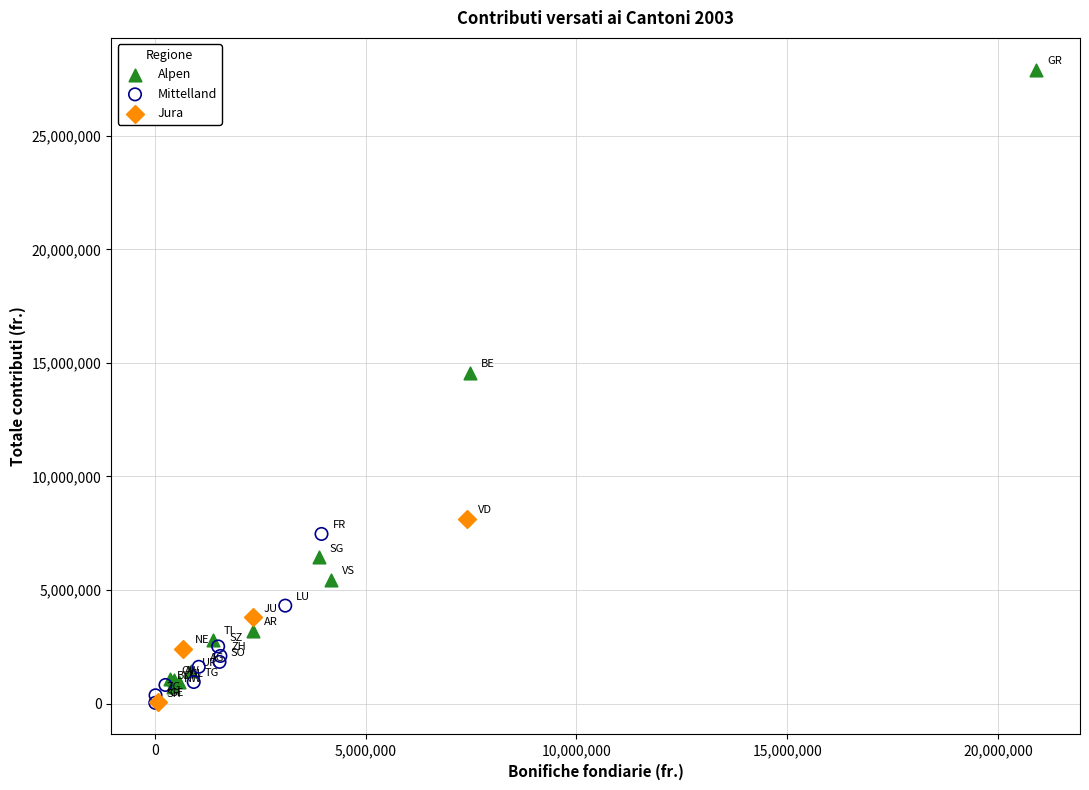

Which series reaches the maximum Y coordinate?

Alpen